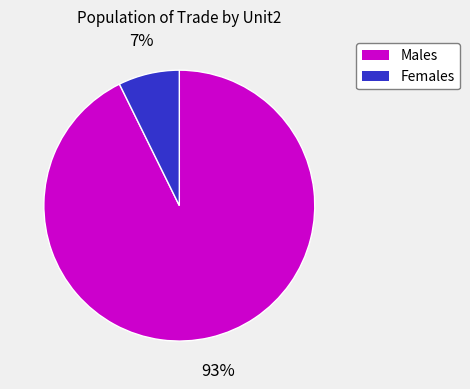

To the nearest percent, what is the average slice percentage?

50%